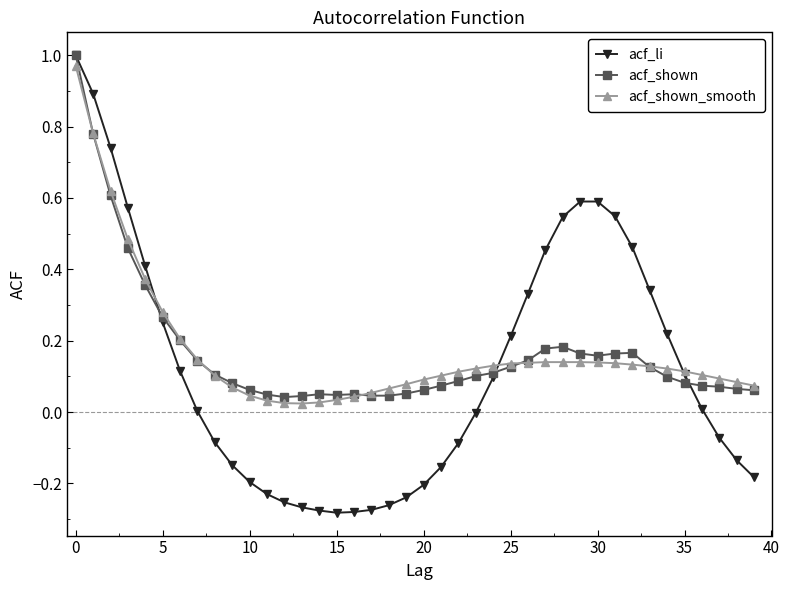

Which series has the widest spread of values?

acf_li